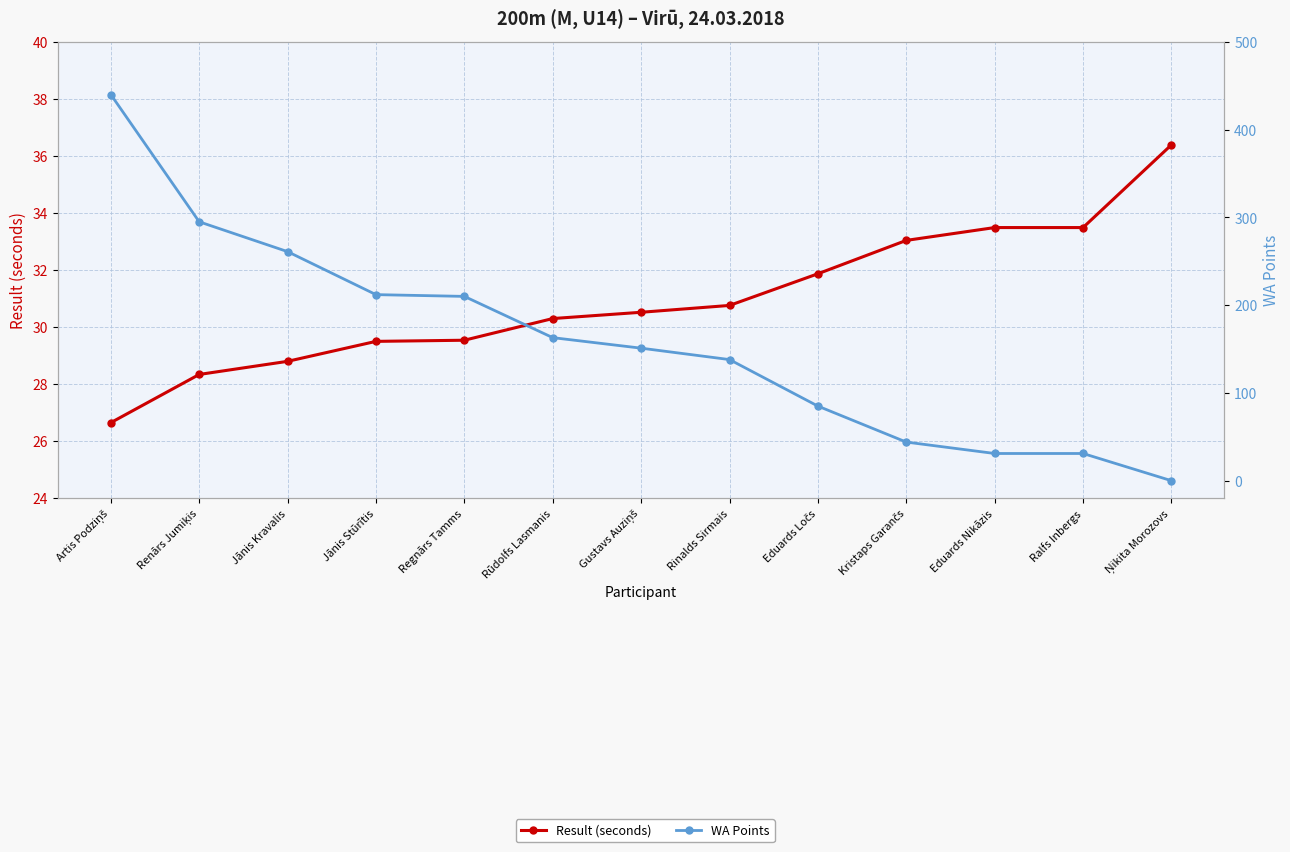

What is the spread (max minus min) of values at Artis Podziņš?

413.4